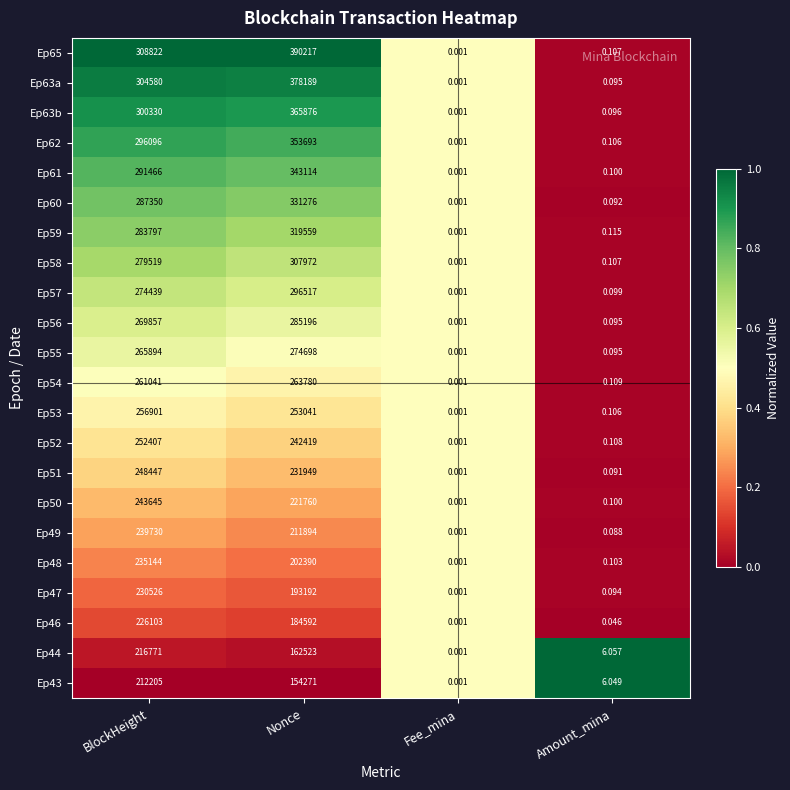

Which series has the largest total across all categories?

Ep65